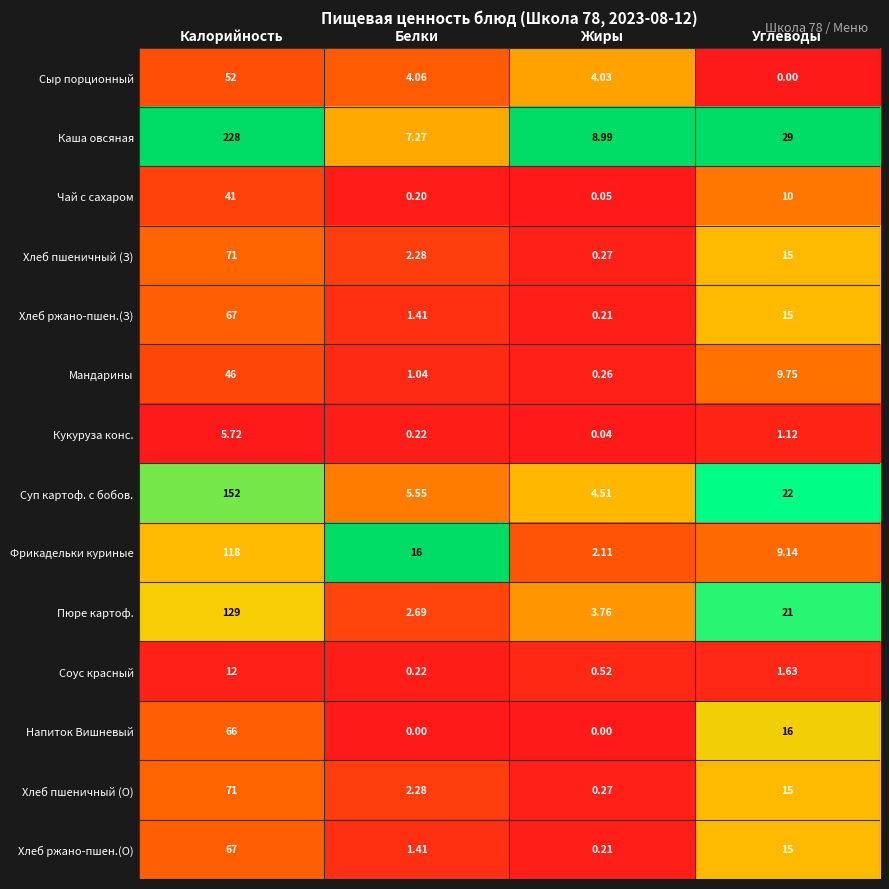

List the labels in order of Хлеб пшеничный (З) value, largest first.

Калорийность, Углеводы, Белки, Жиры